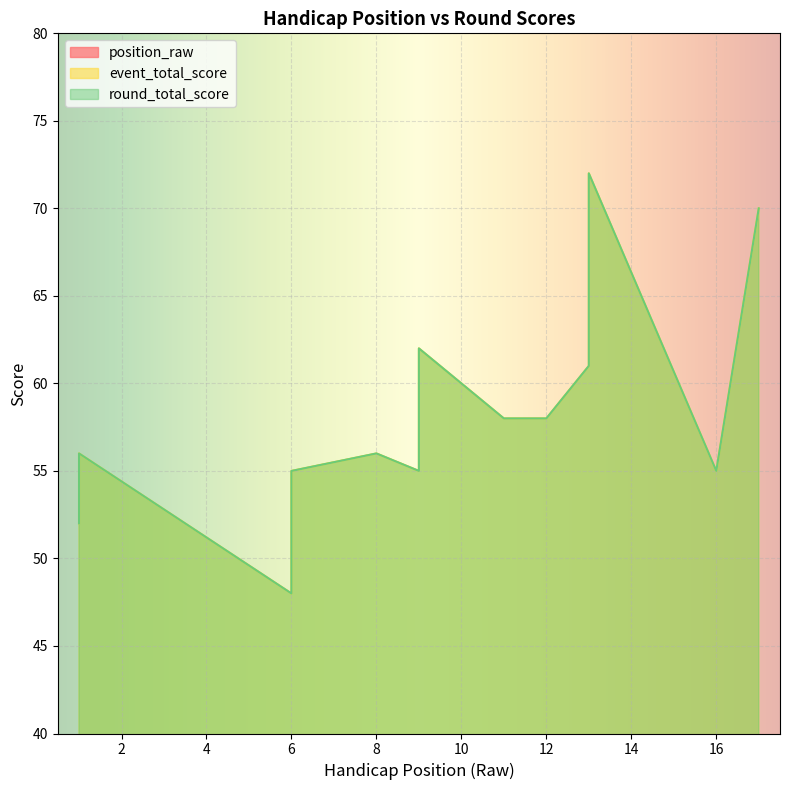

Does the chart display data point markers on the line(s)?

No